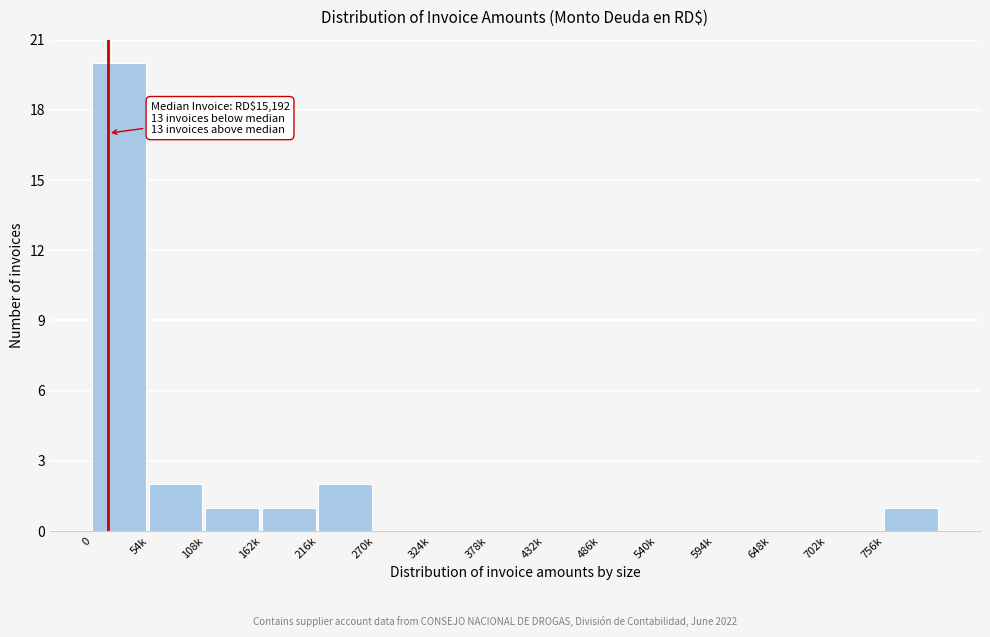

Reading left to right, extract all data points from this chart.

0=20	54k=2	108k=1	162k=1	216k=2	270k=0	324k=0	378k=0	432k=0	486k=0	540k=0	594k=0	648k=0	702k=0	756k=1